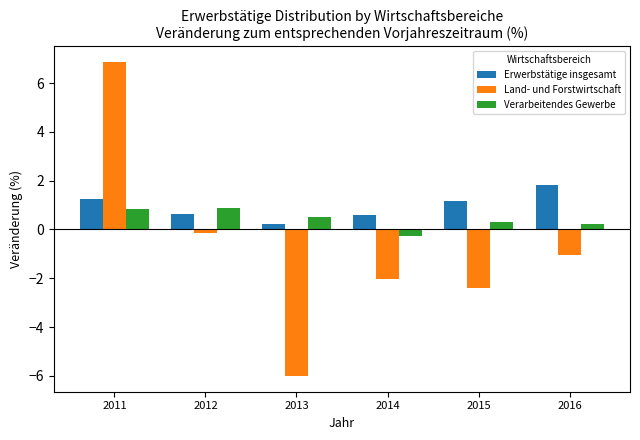

True or false: Verarbeitendes Gewerbe has a value of 0.5 at 2013.

True